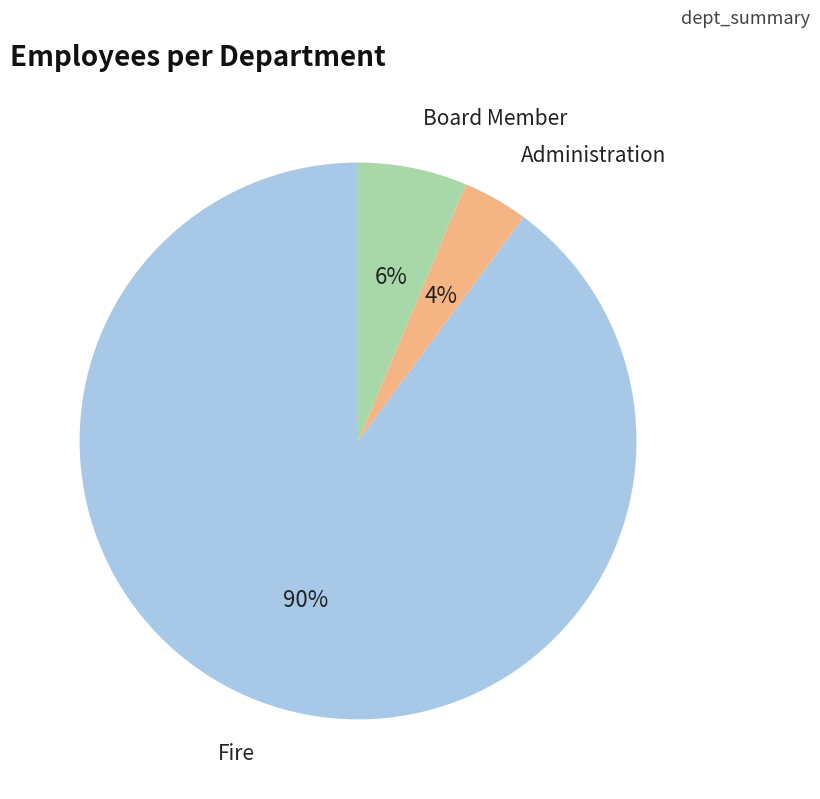

To the nearest percent, what is the average slice percentage?

33%